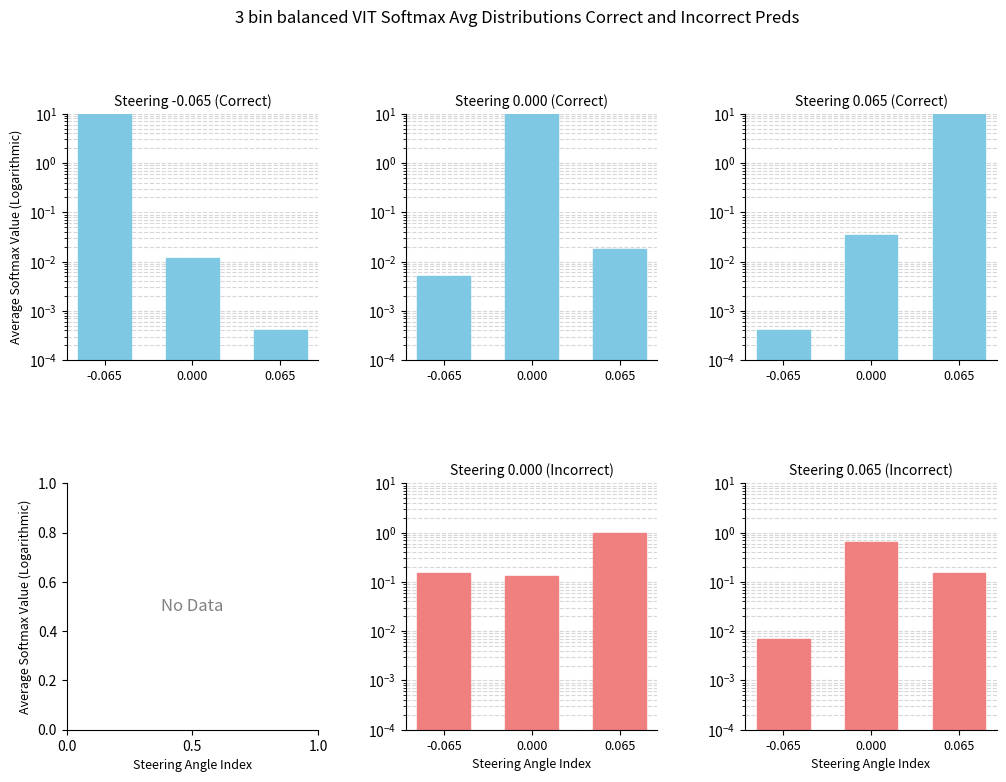

What is the lowest value of the Steering 0.000 (Incorrect) series?

0.1